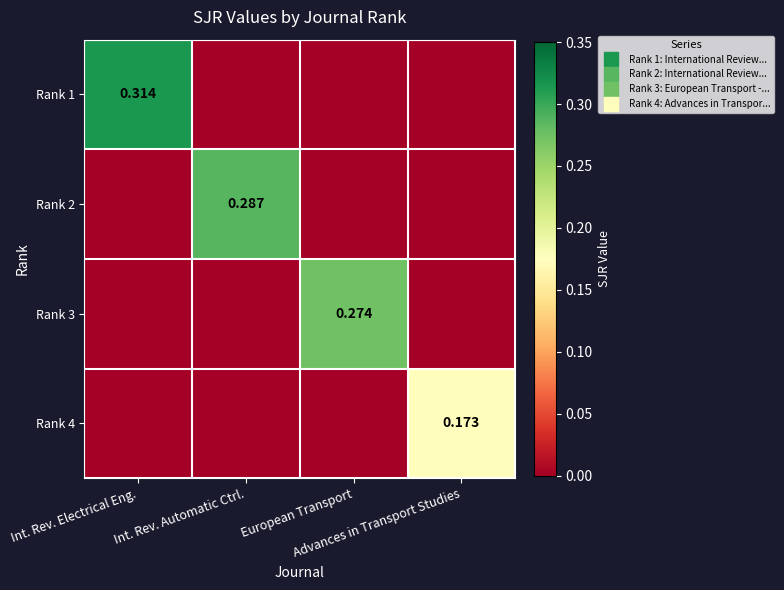

Which series has the widest spread of values?

Rank 1